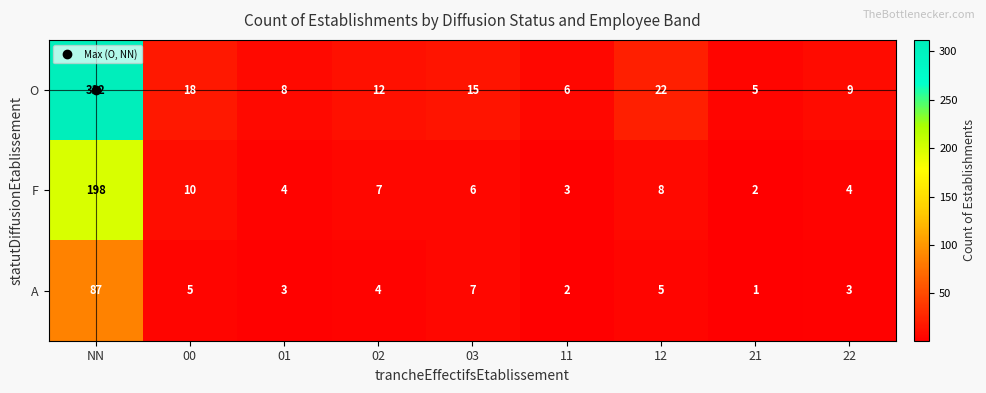

Which series has the largest total across all categories?

O